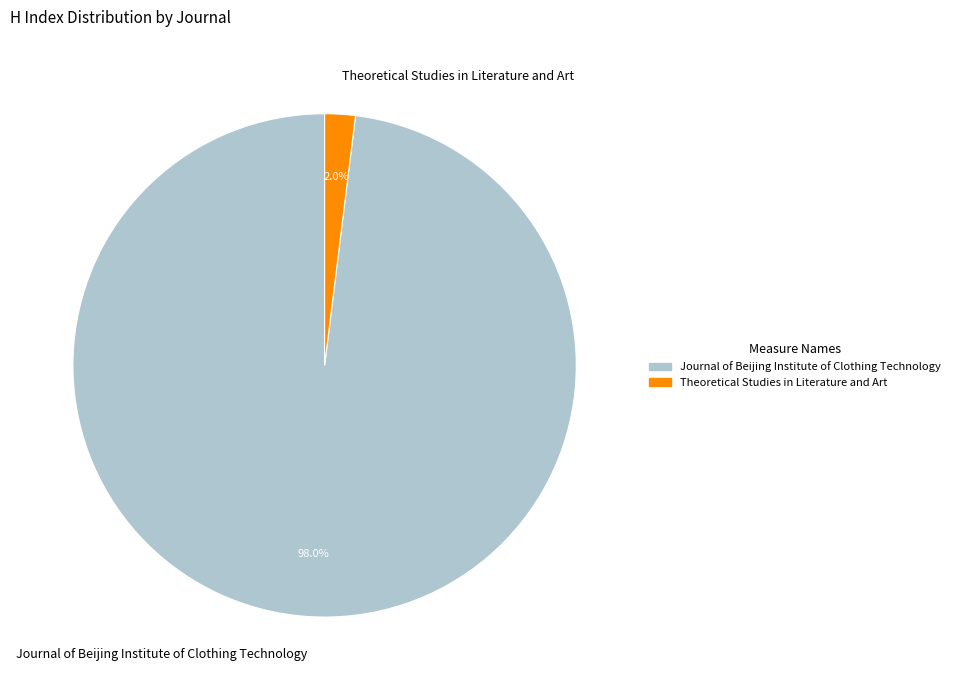

Which has a higher value, Journal of Beijing Institute of Clothing Technology or Theoretical Studies in Literature and Art?

Journal of Beijing Institute of Clothing Technology